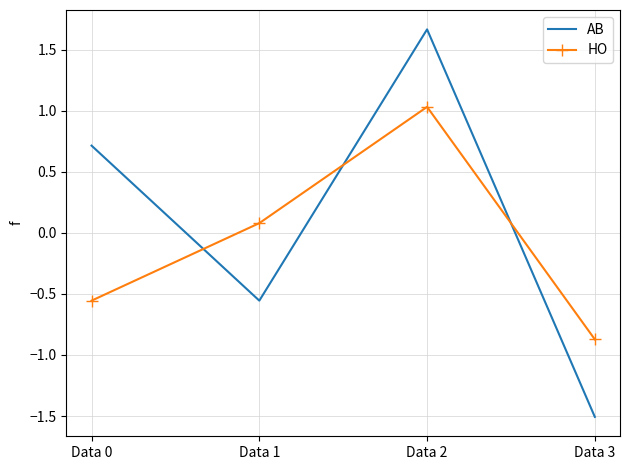

True or false: AB has a value of 1.7 at Data 2.

True